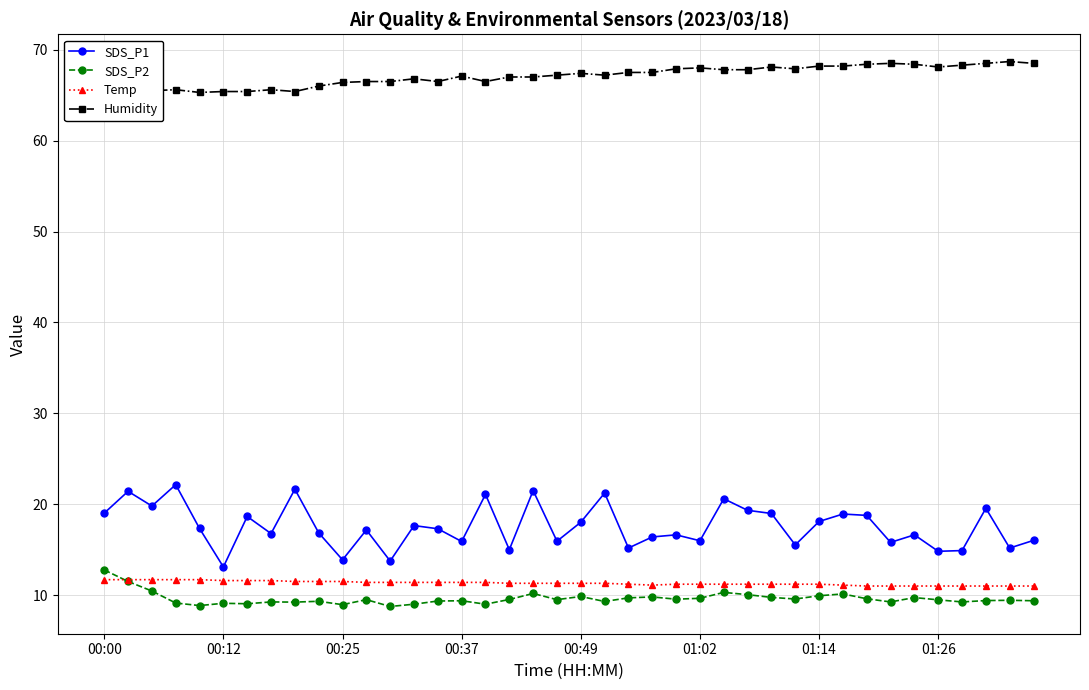

True or false: SDS_P2 has a value of 8.9 at 00:25.

True